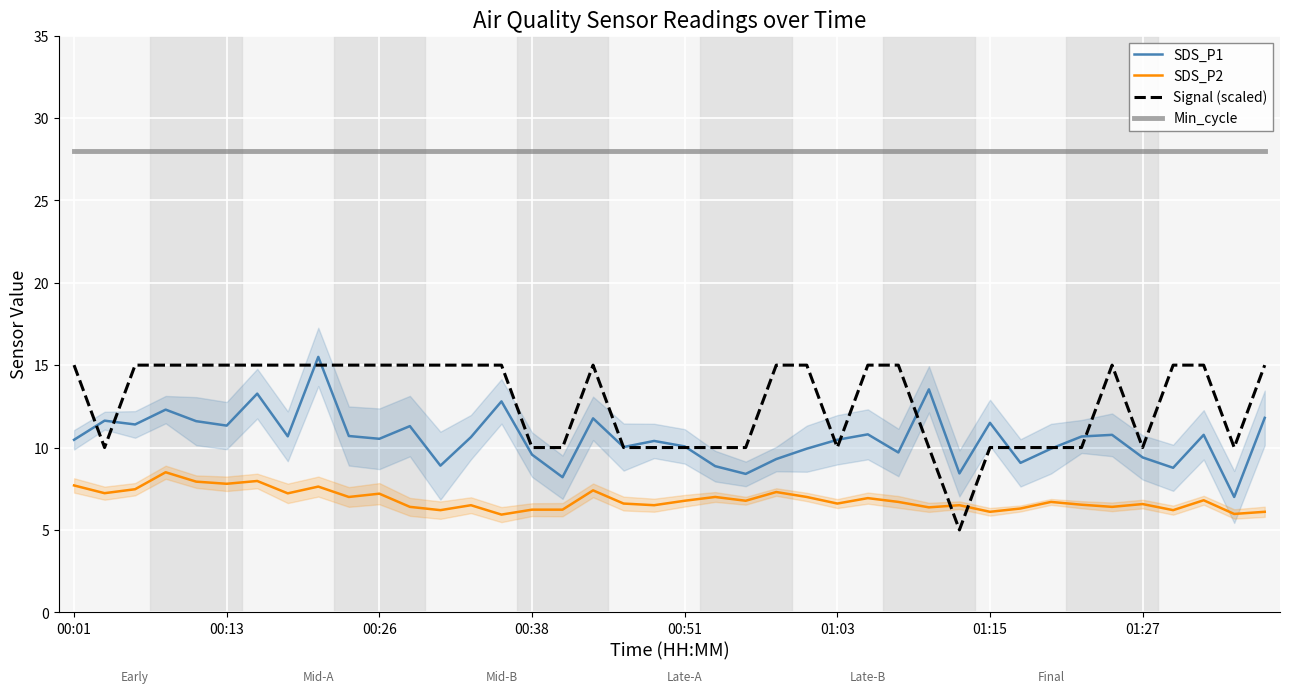

True or false: Min_cycle and SDS_P1 intersect in this chart.

False